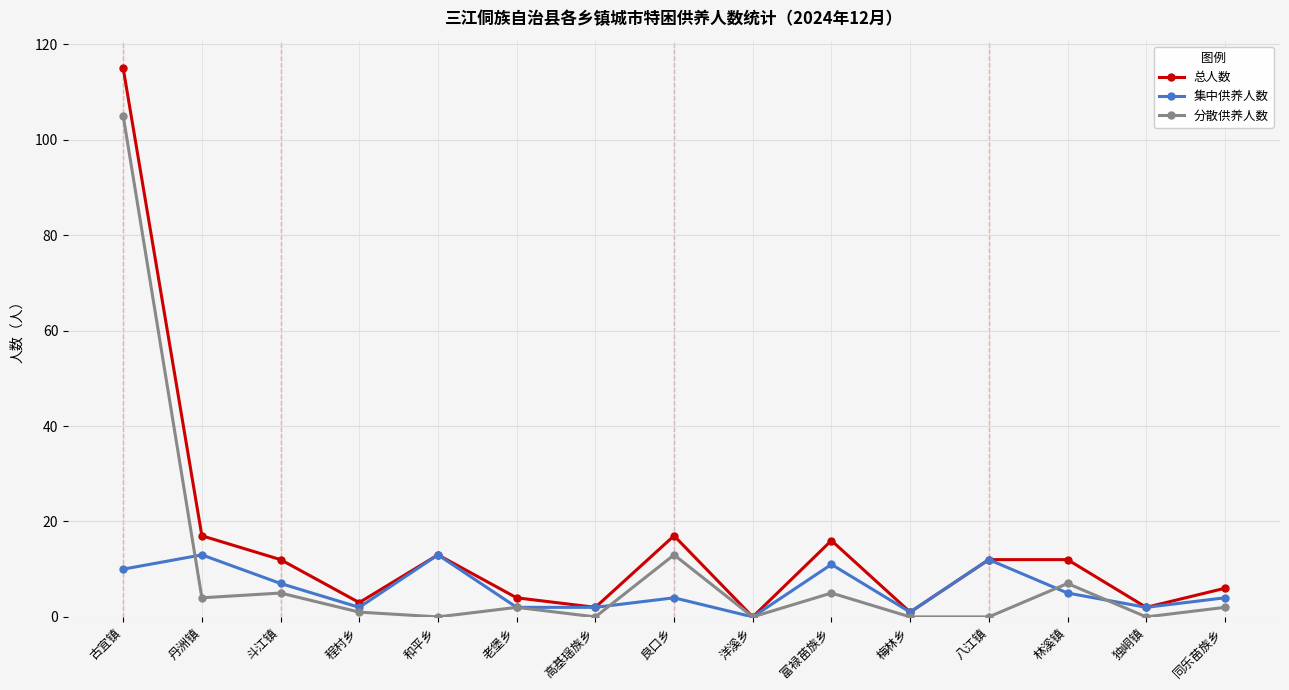

How many interior local peaks does the 集中供养人数 series have?

5